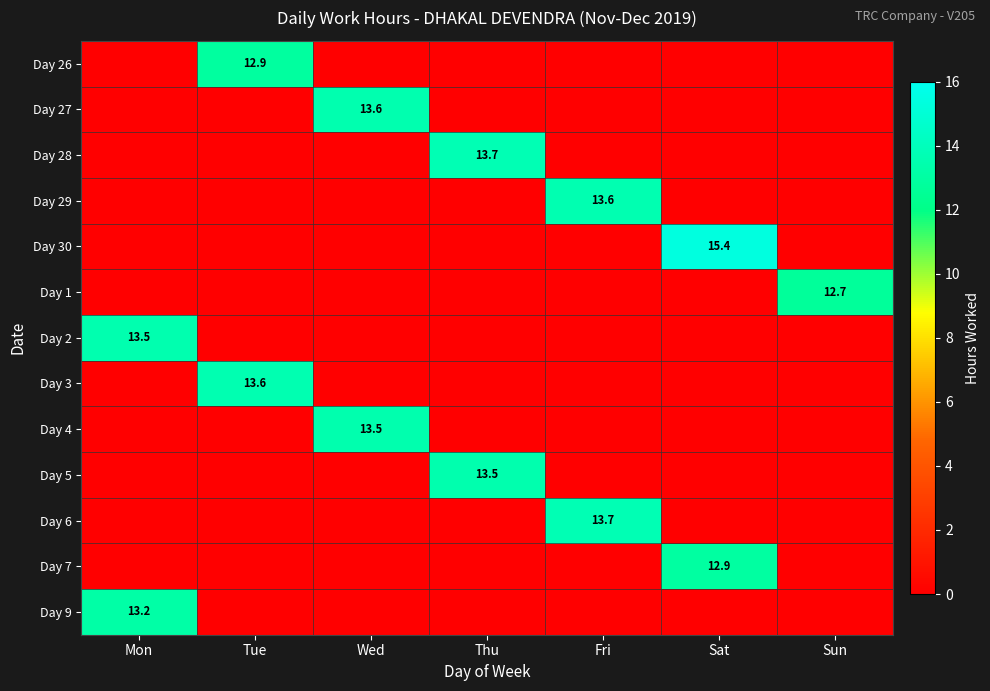

Is it true that Day 4 equals 22.4 at Wed?

False